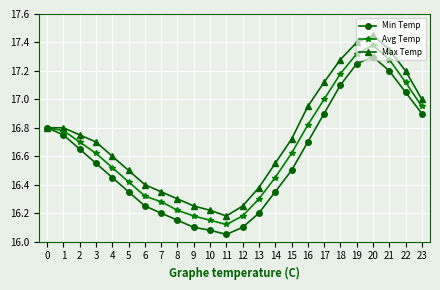

Which category has the highest value across all series?

20